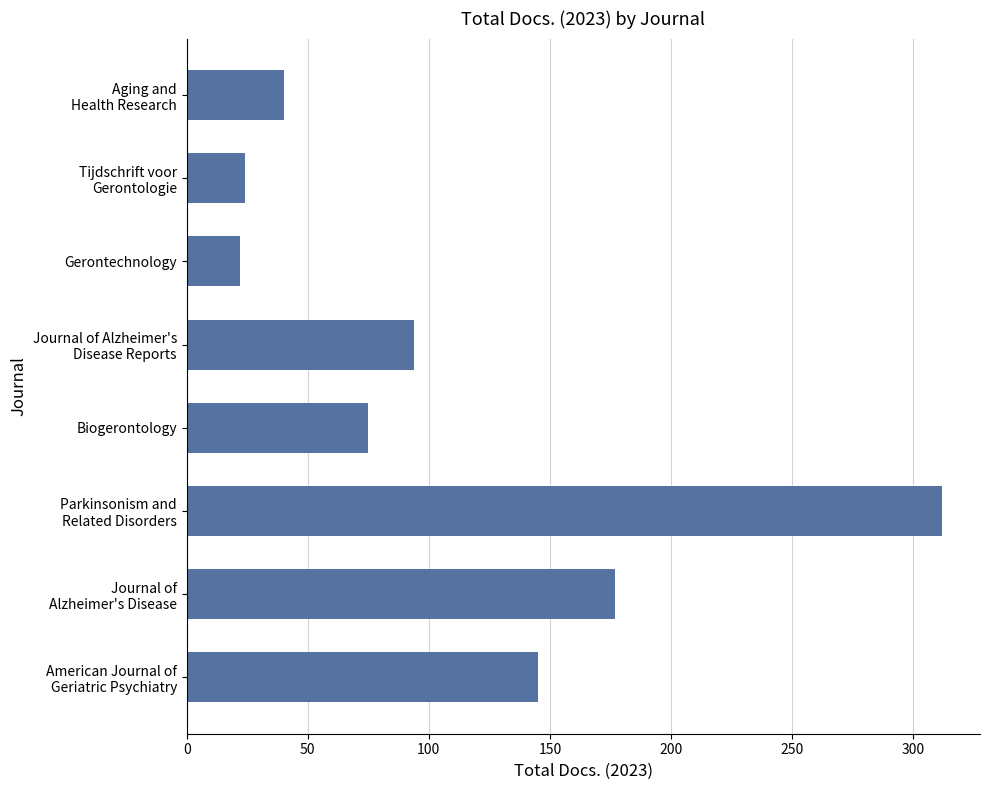

Count the number of data series in this chart.

1